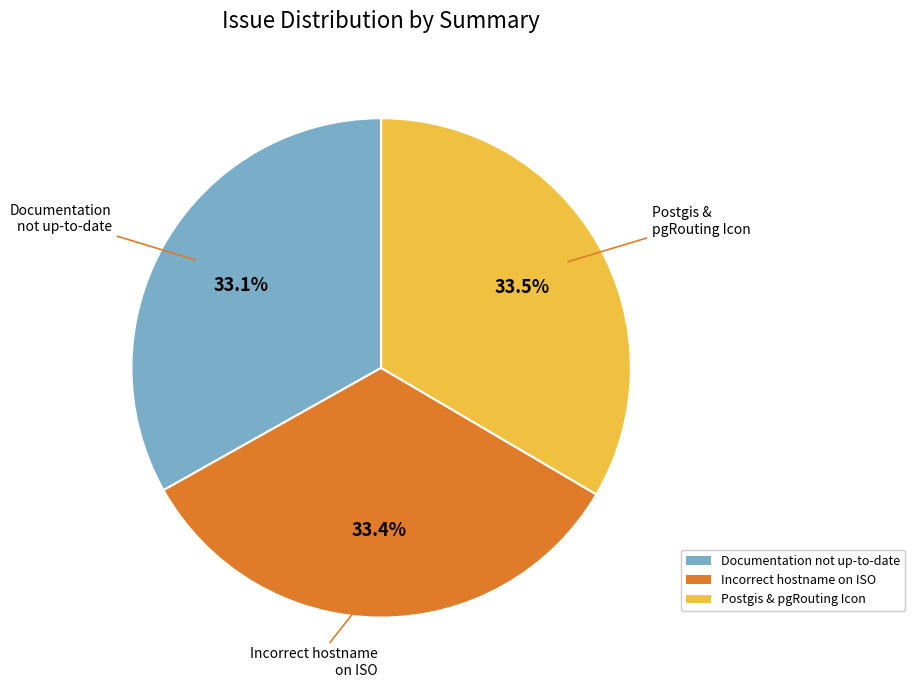

What is the total percentage of Documentation not up-to-date and Postgis & pgRouting Icon?

66.6%